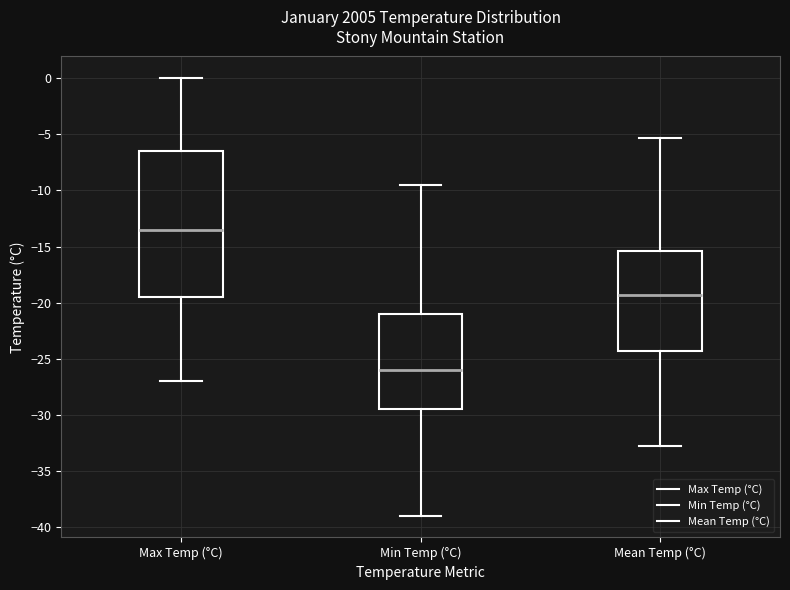

Reading left to right, read every box against the y-axis: the position of its median line, the range the box covers, and the ends of its whiskers. The values are not printed on the chart, so give them approximately, as read against the axis.

Max Temp (°C): median -13.5, box -19.5 to -6.5, whiskers -27.0 to 0.0
Min Temp (°C): median -26.0, box -29.5 to -21.0, whiskers -39.0 to -9.5
Mean Temp (°C): median -19.5, box -24.5 to -15.5, whiskers -33.0 to -5.5